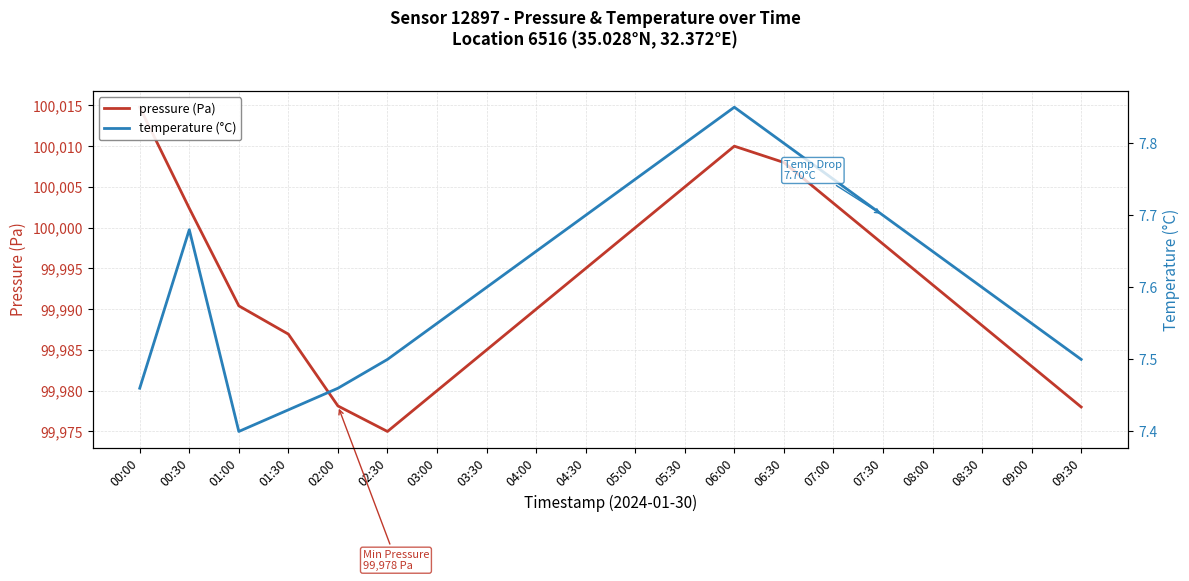

What are all the series names shown in the legend?

pressure (Pa), temperature (°C)